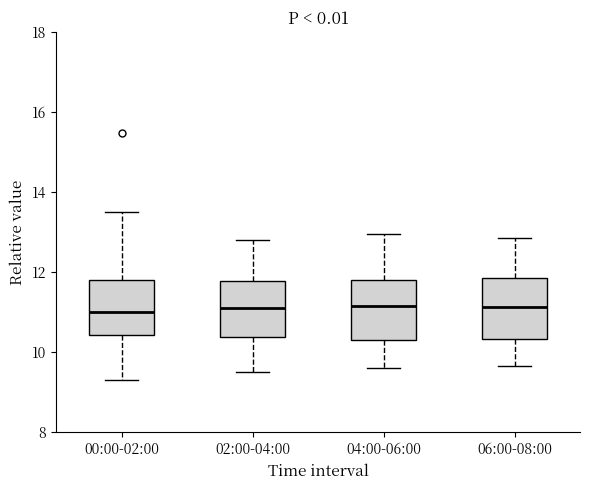

Reading left to right, transcribe this box plot: for each box, give where its median line is, the range the box spans, and where its two whiskers end, as read against the y-axis. The values are not printed on the chart, so give them approximately, as read against the axis.

00:00-02:00: median 11.0, box 10.4 to 11.8, whiskers 9.4 to 13.6
02:00-04:00: median 11.2, box 10.4 to 11.8, whiskers 9.6 to 12.8
04:00-06:00: median 11.2, box 10.4 to 11.8, whiskers 9.6 to 13.0
06:00-08:00: median 11.2, box 10.4 to 11.8, whiskers 9.6 to 12.8